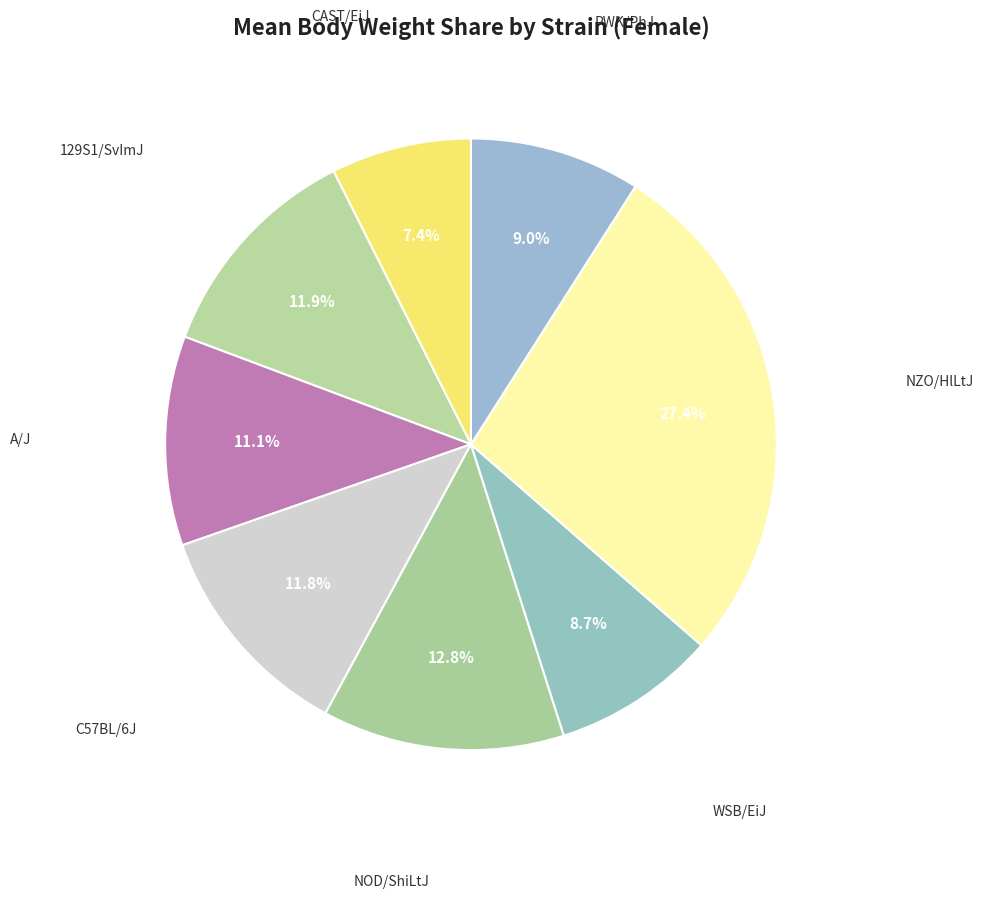

How many slices are in this pie chart?

8